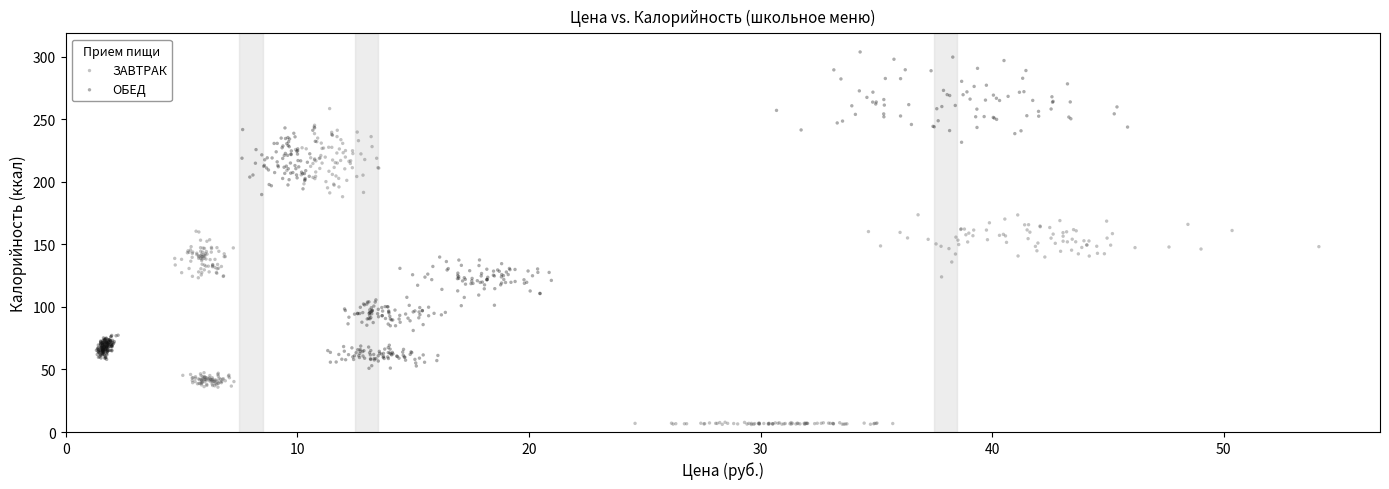

What are all the series names shown in the legend?

ЗАВТРАК, ОБЕД